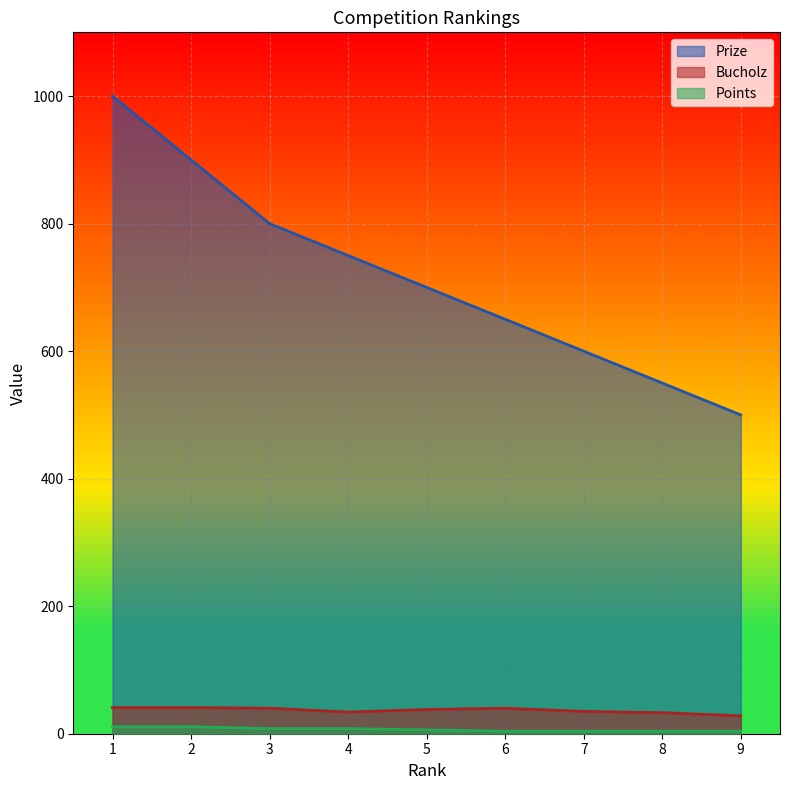

How many lines are shown in the chart?

3